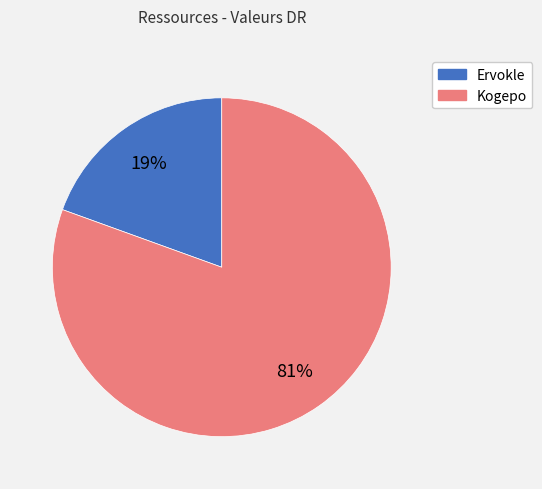

Combined, do Ervokle and Kogepo account for over 50%?

Yes